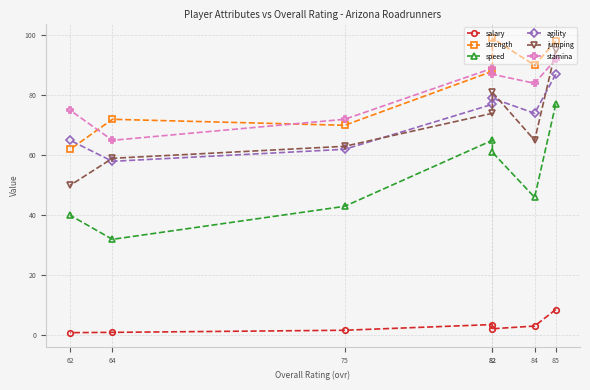

How many interior local valleys does the jumping series have?

1